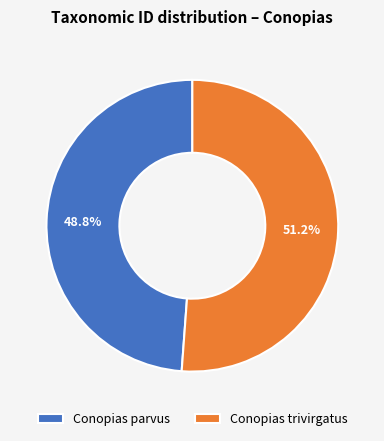

Is there a majority slice in this chart?

Yes